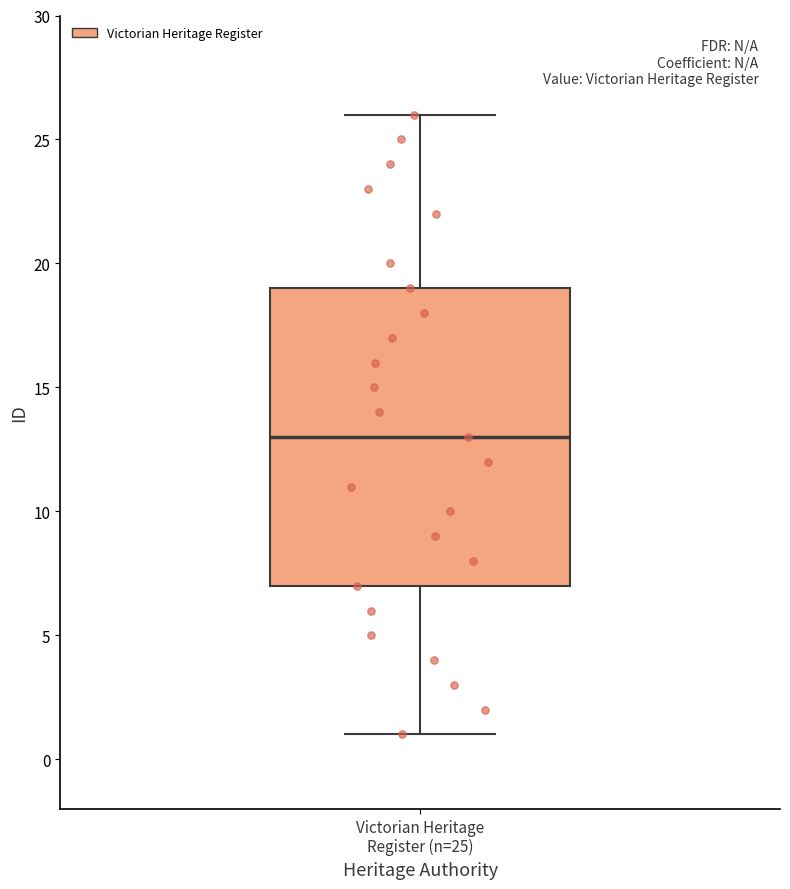

Where is the upper edge of the box for Victorian Heritage Register (n=25) on the y-axis? The values are not printed on the chart, so give them approximately, as read against the axis.

19